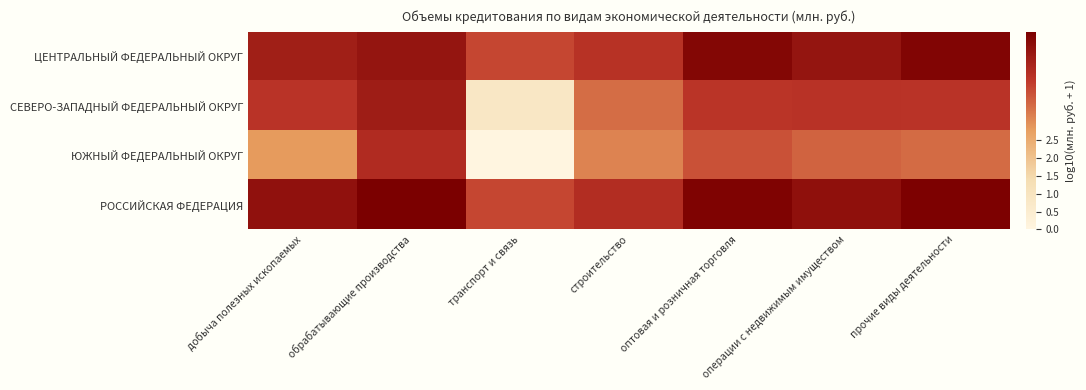

Rank the series at добыча полезных ископаемых from highest to lowest value.

РОССИЙСКАЯ ФЕДЕРАЦИЯ, ЦЕНТРАЛЬНЫЙ ФЕДЕРАЛЬНЫЙ ОКРУГ, СЕВЕРО-ЗАПАДНЫЙ ФЕДЕРАЛЬНЫЙ ОКРУГ, ЮЖНЫЙ ФЕДЕРАЛЬНЫЙ ОКРУГ